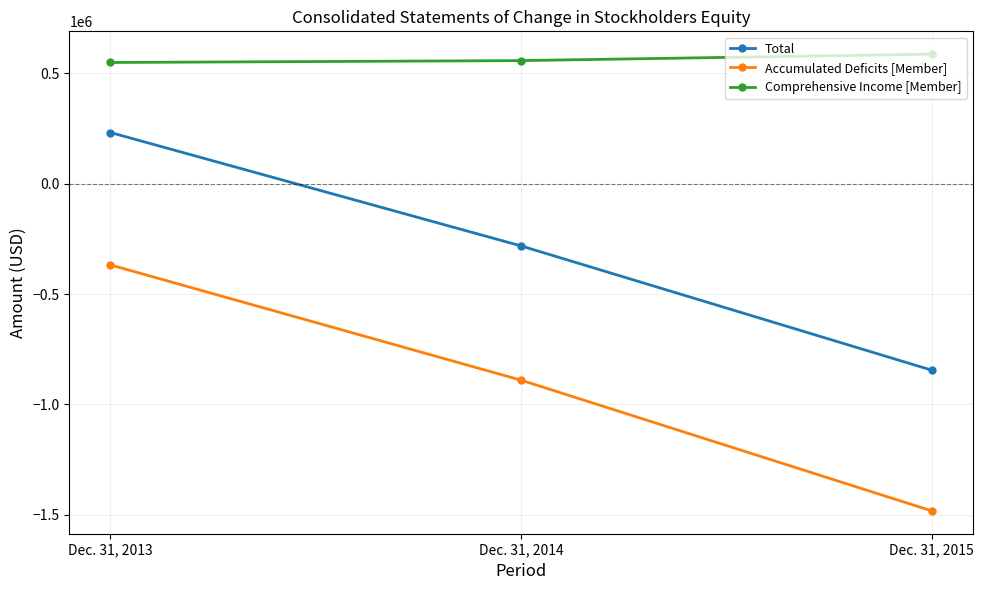

What is the average value of the Total series?

-298314